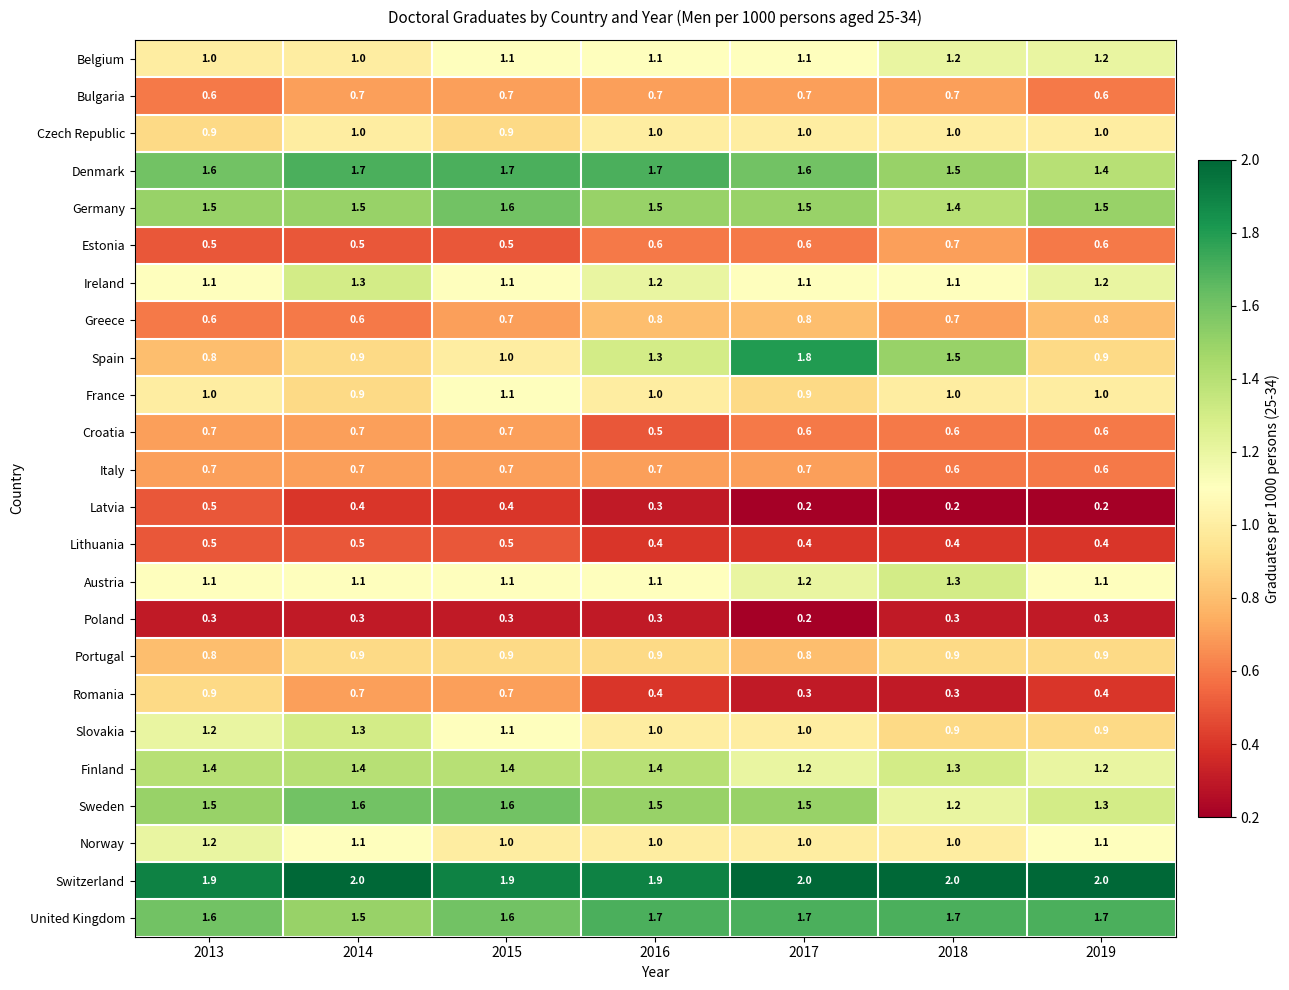

What is the greatest value displayed?

2.0